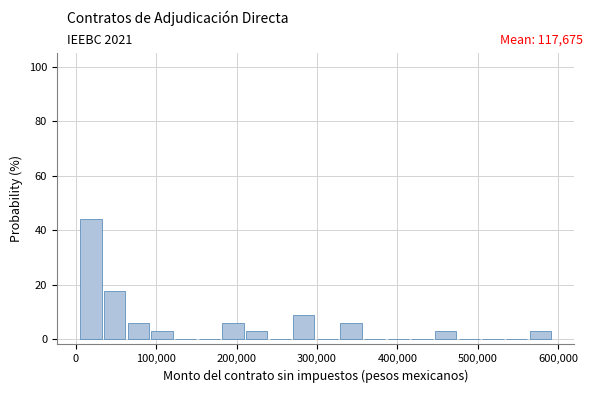

Read against the x-axis, roughly where is the centre of the tallest bar?

20000